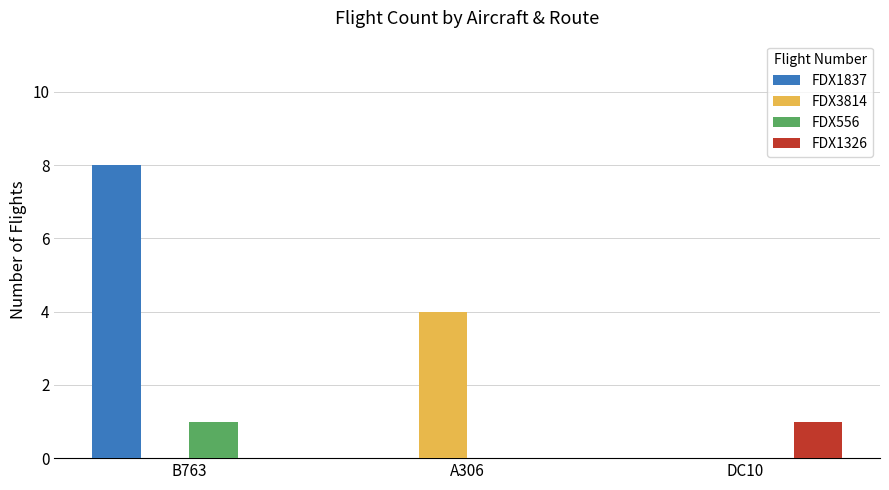

What are all the series names shown in the legend?

FDX1837, FDX3814, FDX556, FDX1326